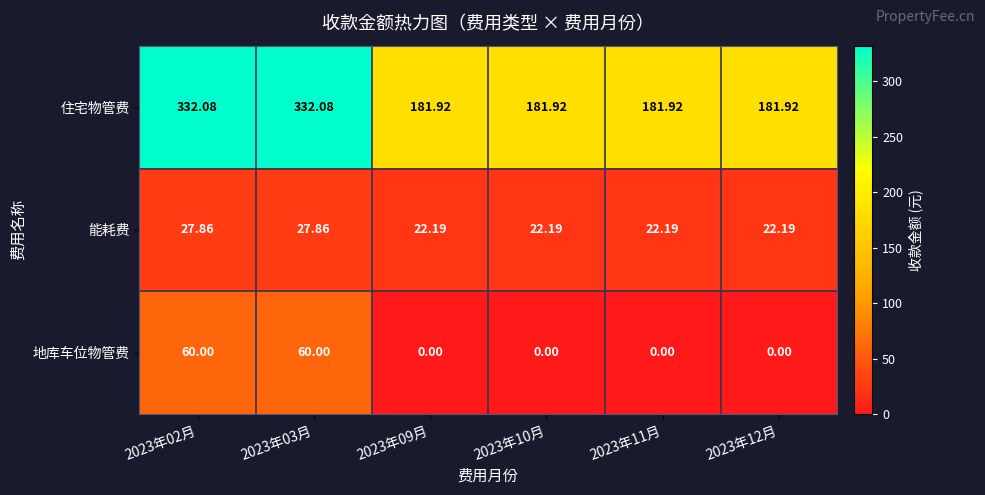

Between 2023年03月 and 2023年09月, which series saw the biggest shift?

住宅物管费